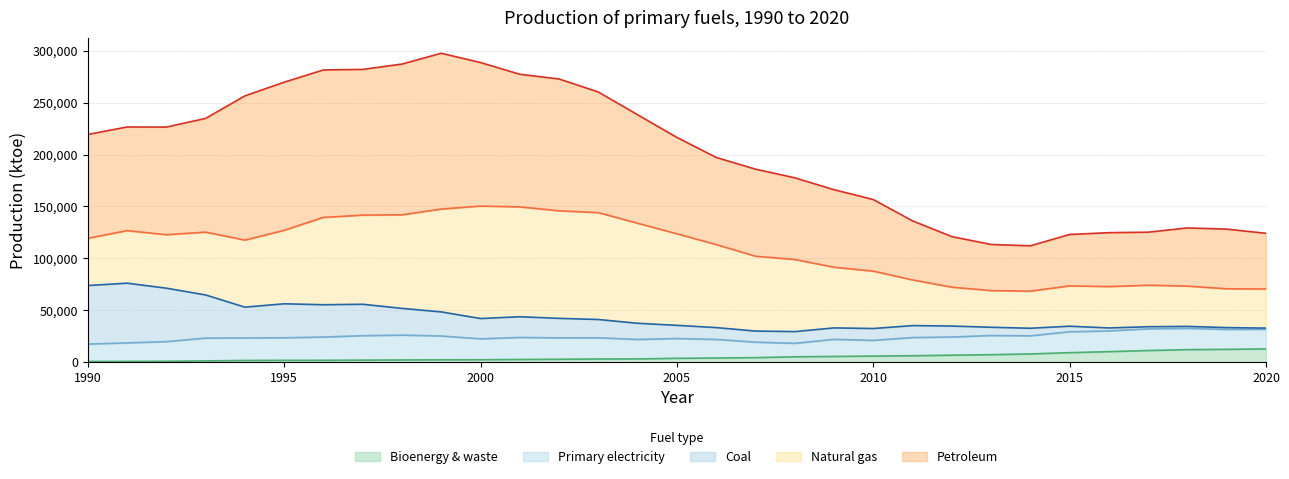

Where is Primary electricity nearest to the value 18458?

2013